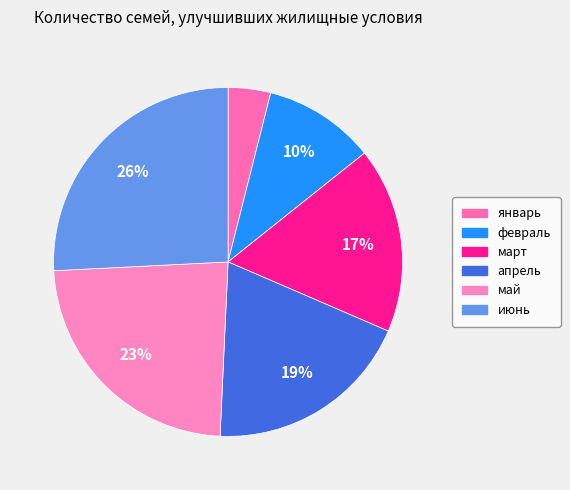

What is the smallest slice in the pie chart?

январь